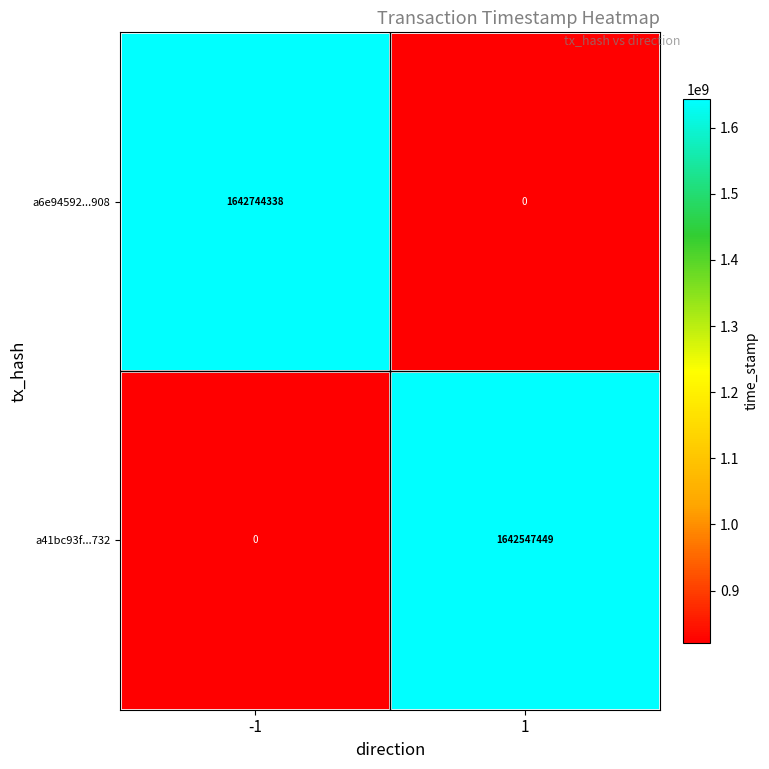

At which category does the chart reach its peak across all series?

-1